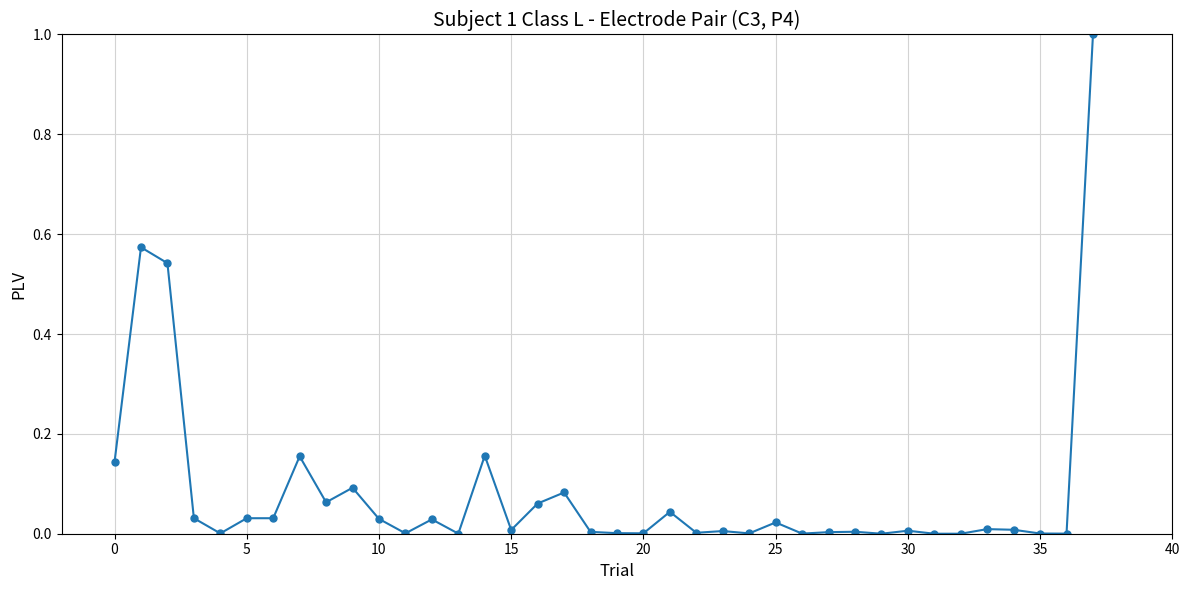

What is the difference between the maximum and minimum values?

1.0